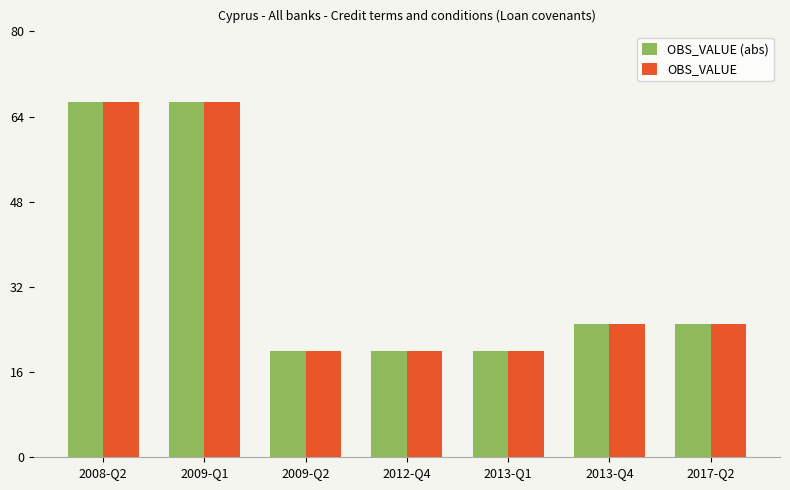

True or false: OBS_VALUE has a value of 25.0 at 2013-Q4.

True